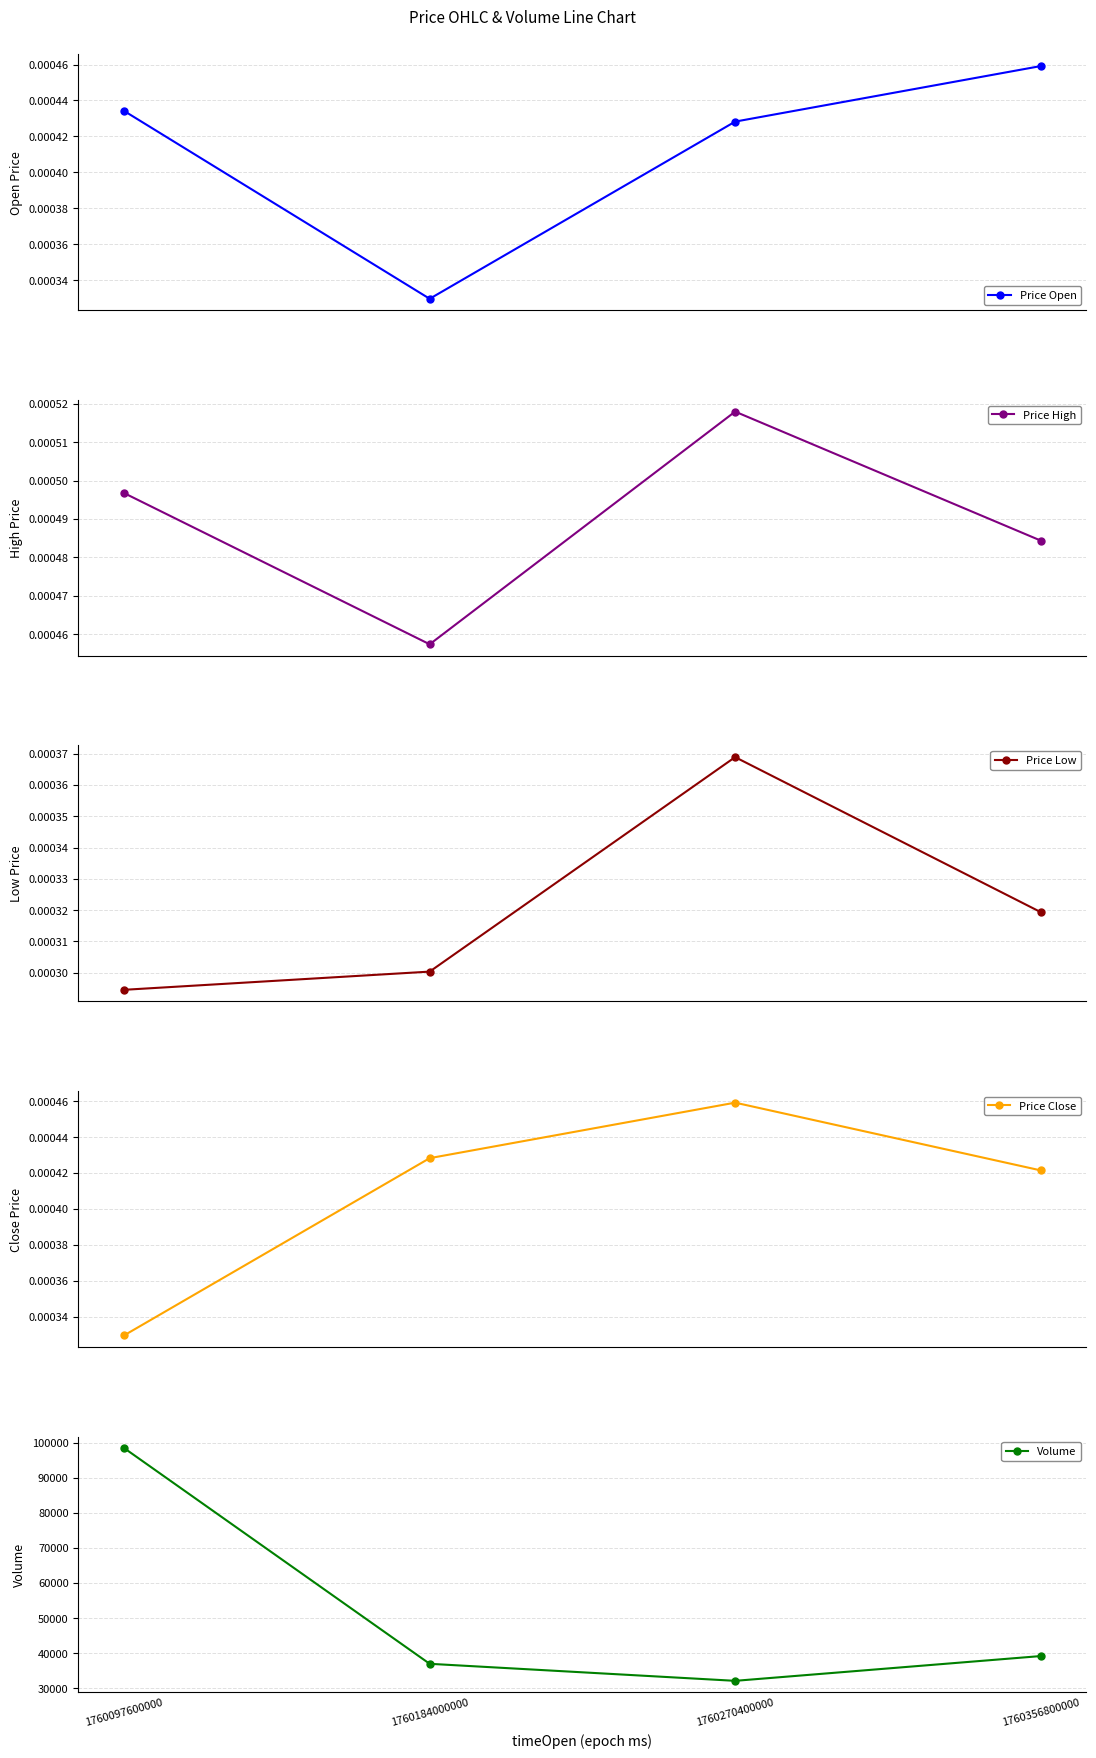

Is this an area chart (filled region under the line)?

No